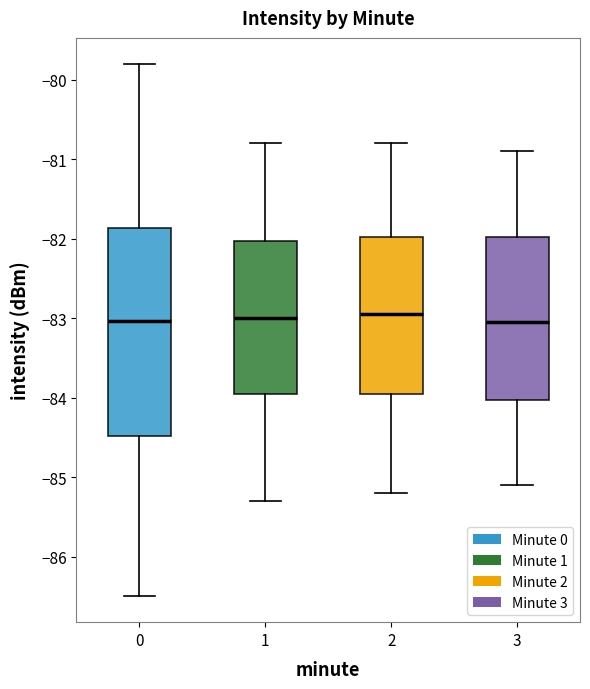

Reading left to right, transcribe this box plot: for each box, give where its median line is, the range the box spans, and where its two whiskers end, as read against the y-axis. The values are not printed on the chart, so give them approximately, as read against the axis.

0: median -83.0, box -84.5 to -81.9, whiskers -86.5 to -79.8
1: median -83.0, box -83.9 to -82.0, whiskers -85.3 to -80.8
2: median -82.9, box -83.9 to -82.0, whiskers -85.2 to -80.8
3: median -83.0, box -84.0 to -82.0, whiskers -85.1 to -80.9